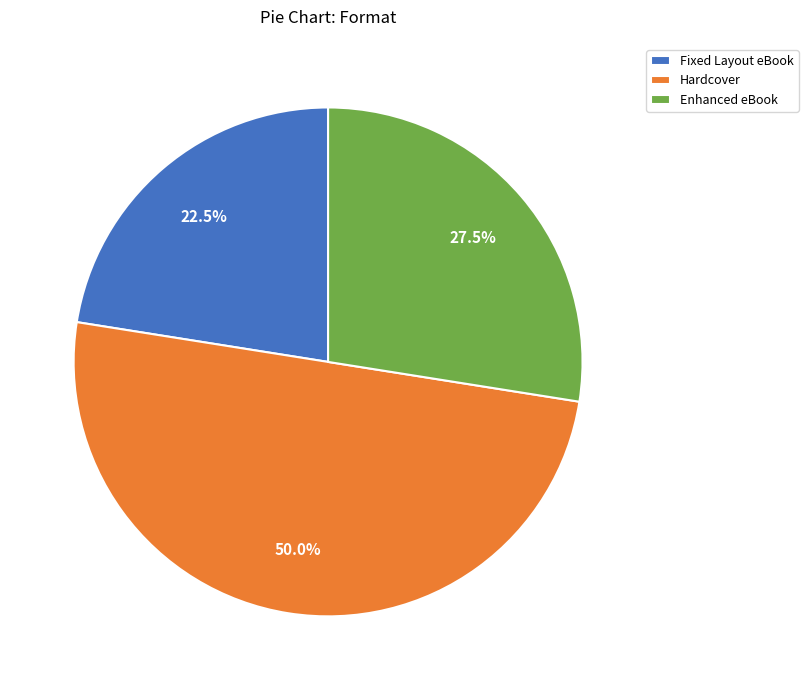

What percentage do Enhanced eBook and Hardcover together represent?

77.5%